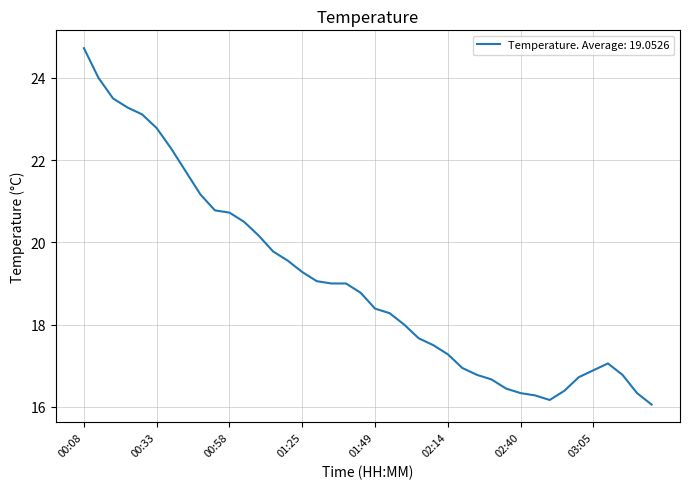

What is the difference between the maximum and minimum values?

8.7